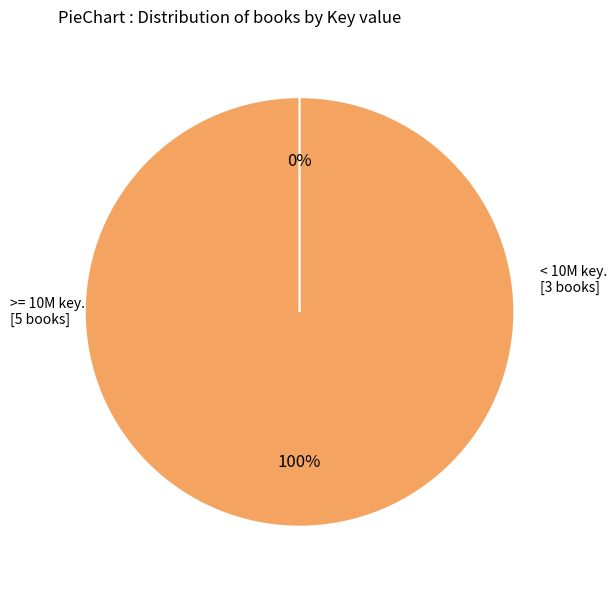

The Greenwitch slice represents 8% of the pie. True or false?

False